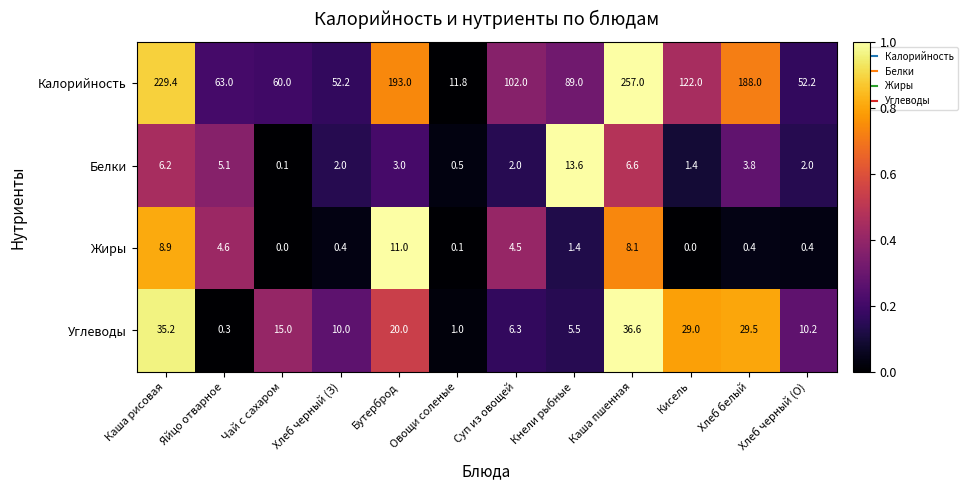

What is the average value of the Белки series?

3.9